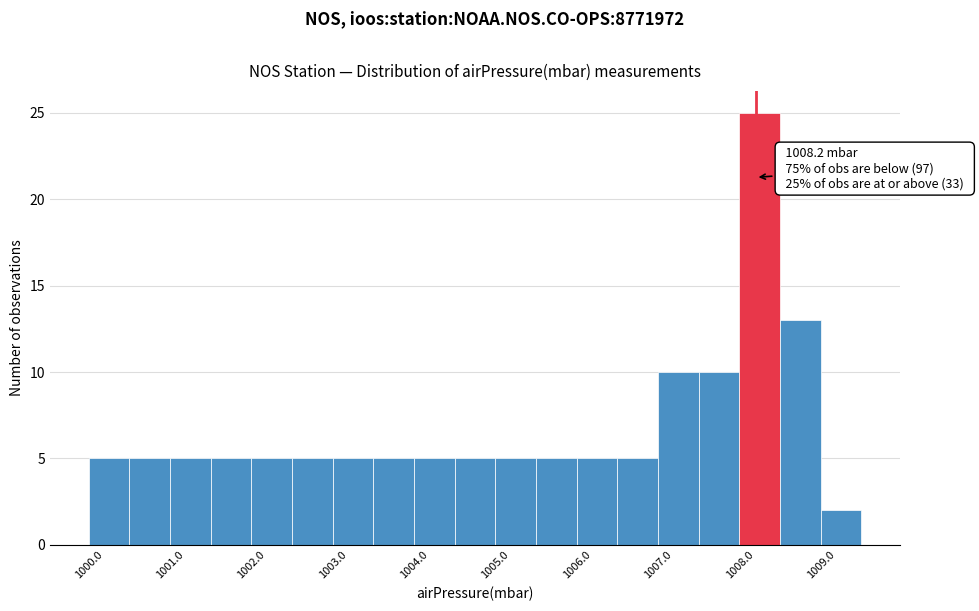

Which range on the x-axis has the tallest bar?

1008.0 to 1008.5